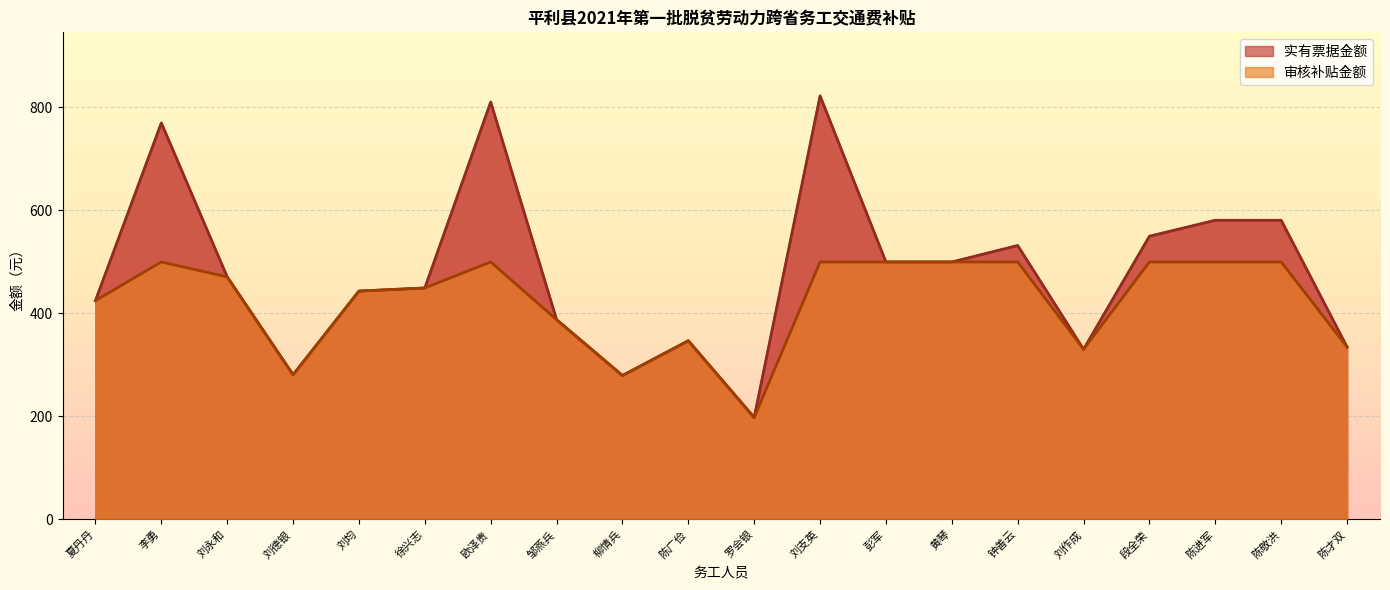

True or false: 实有票据金额 and 审核补贴金额 intersect in this chart.

False